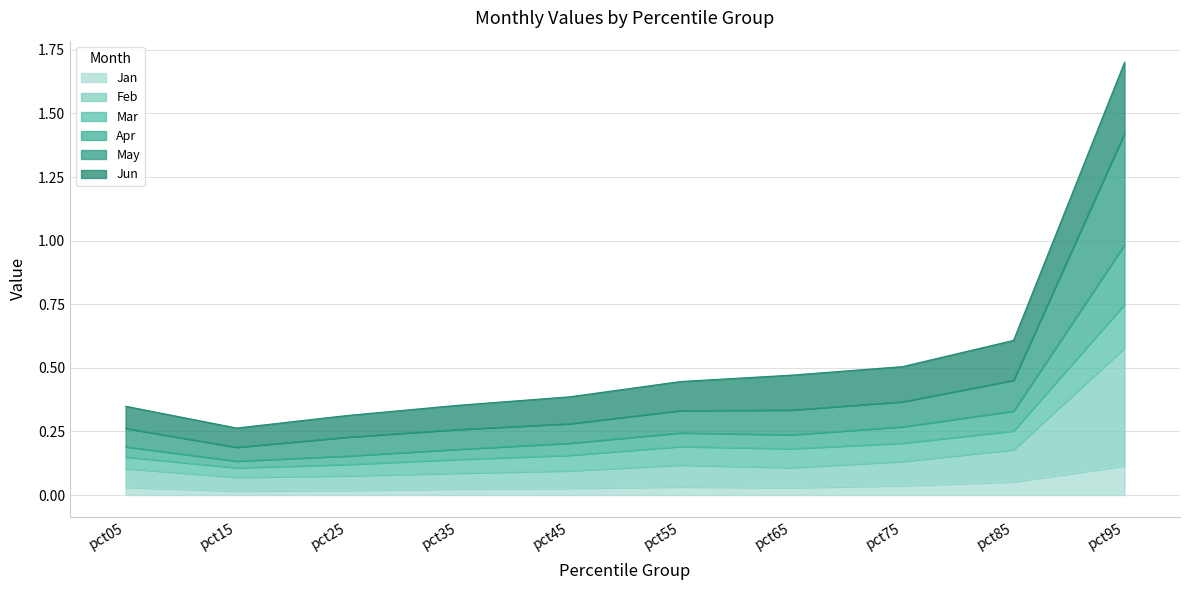

Is it true that Feb equals 0.2 at pct05?

False